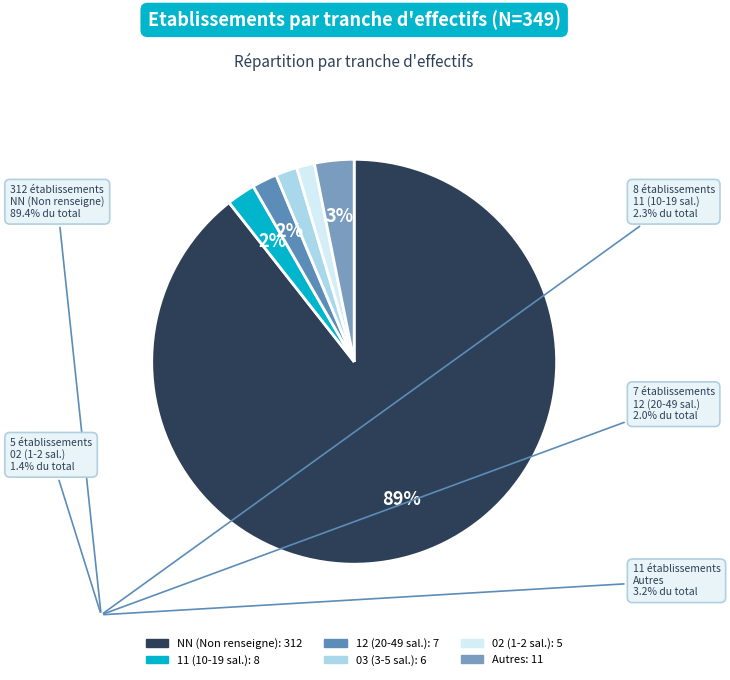

How many slices are in this pie chart?

6